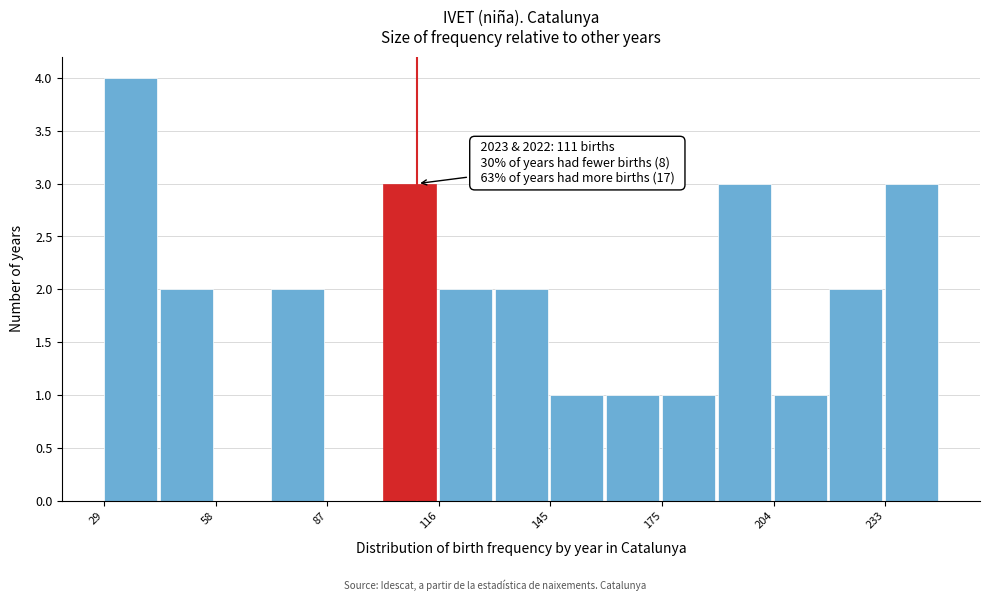

Read against the x-axis, roughly where is the centre of the tallest bar?

35